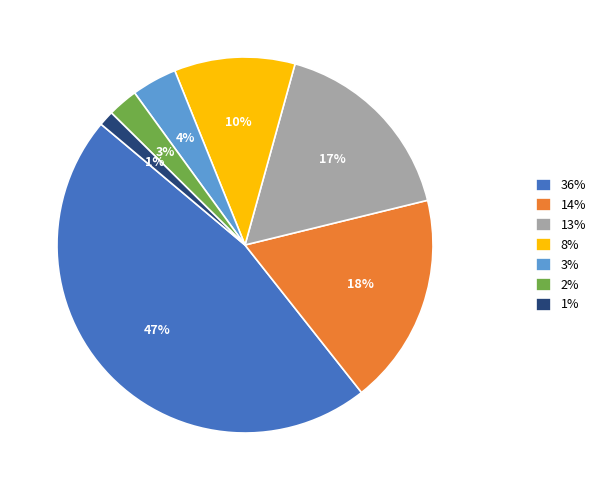

The 13% slice represents 17% of the pie. True or false?

True